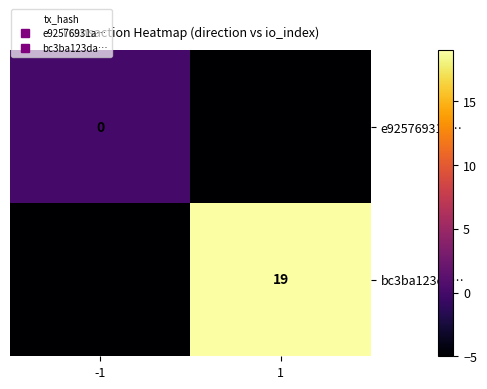

What is the spread (max minus min) of values at -1?

5